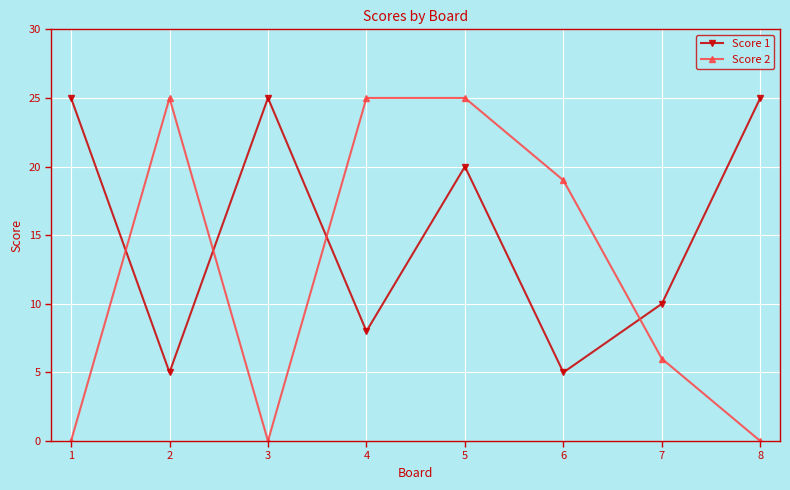

Rank the series by their average value, from lowest to highest.

Score 2, Score 1